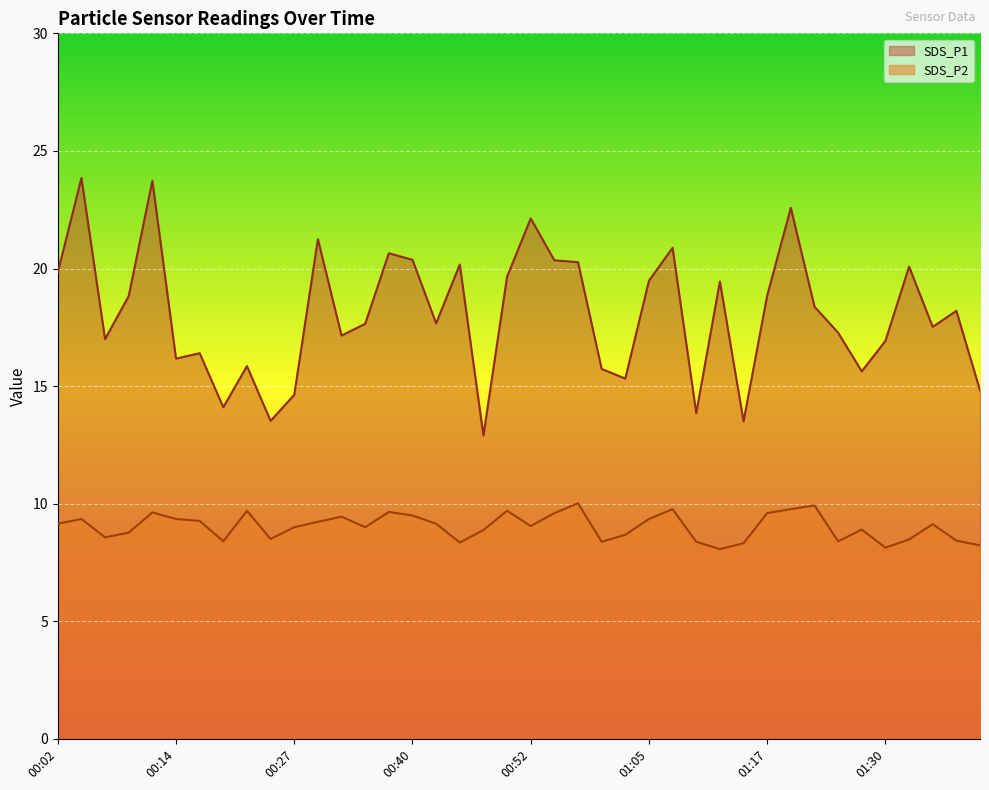

What is the average value of the SDS_P2 series?

9.0